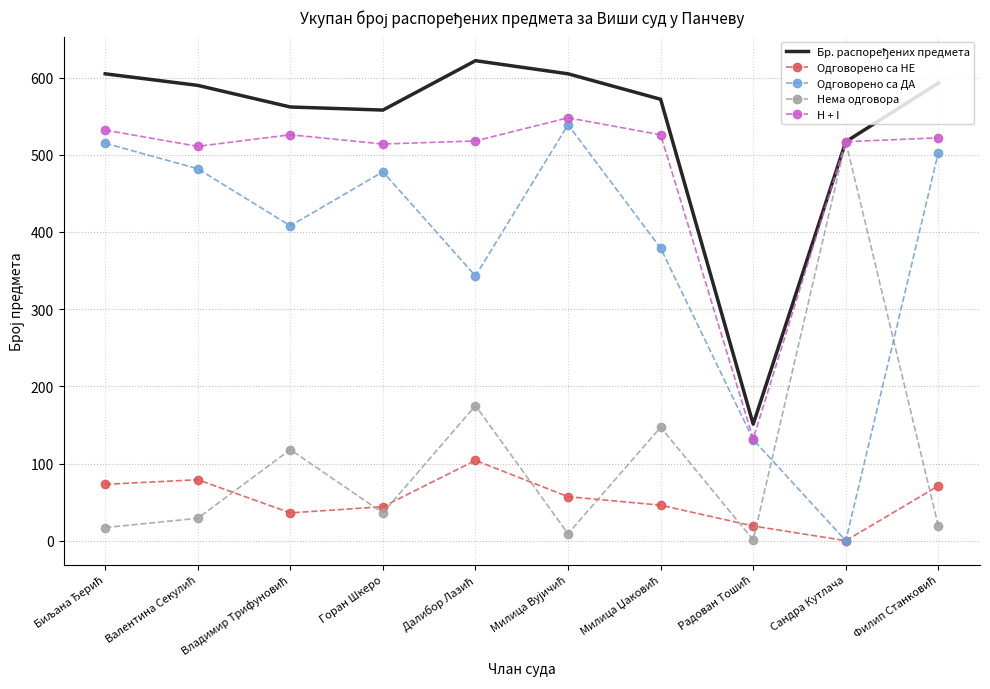

The Одговорено са ДА series shows 701 at Горан Шкеро. True or false?

False